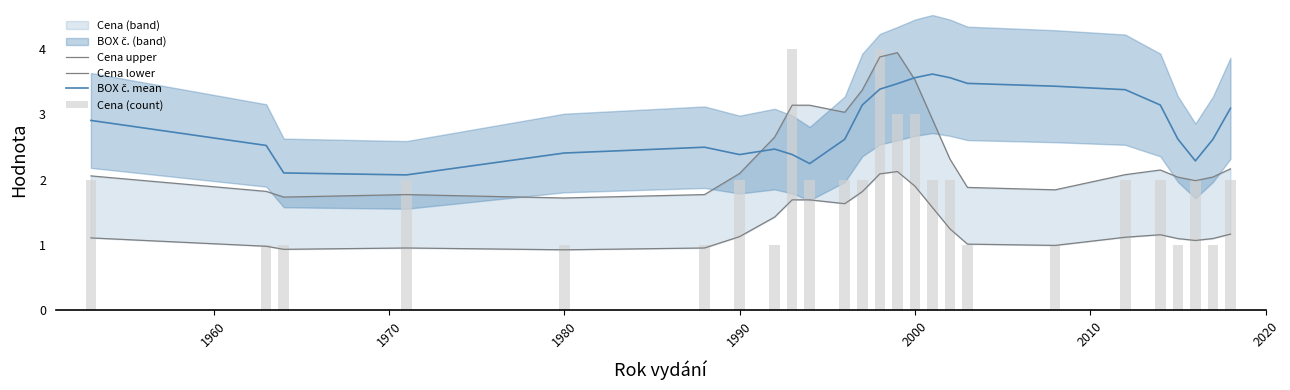

At 2000, list the series in order from largest to smallest.

BOX č. mean, Cena upper, Cena (count), Cena lower